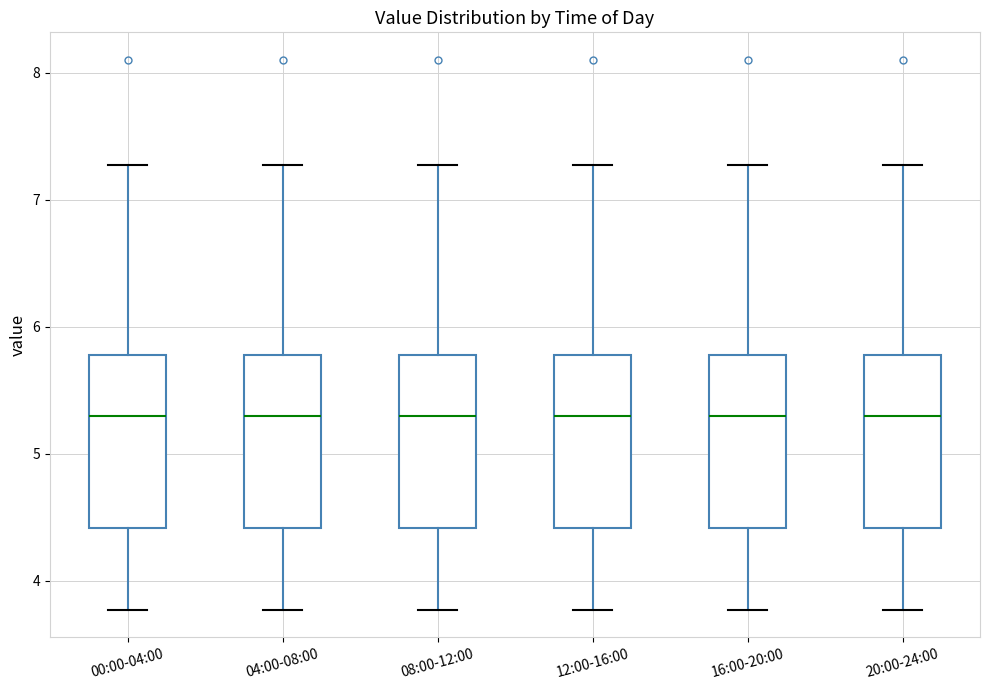

Reading left to right, transcribe this box plot: for each box, give where its median line is, the range the box spans, and where its two whiskers end, as read against the y-axis. The values are not printed on the chart, so give them approximately, as read against the axis.

00:00-04:00: median 5.3, box 4.4 to 5.8, whiskers 3.8 to 7.3
04:00-08:00: median 5.3, box 4.4 to 5.8, whiskers 3.8 to 7.3
08:00-12:00: median 5.3, box 4.4 to 5.8, whiskers 3.8 to 7.3
12:00-16:00: median 5.3, box 4.4 to 5.8, whiskers 3.8 to 7.3
16:00-20:00: median 5.3, box 4.4 to 5.8, whiskers 3.8 to 7.3
20:00-24:00: median 5.3, box 4.4 to 5.8, whiskers 3.8 to 7.3